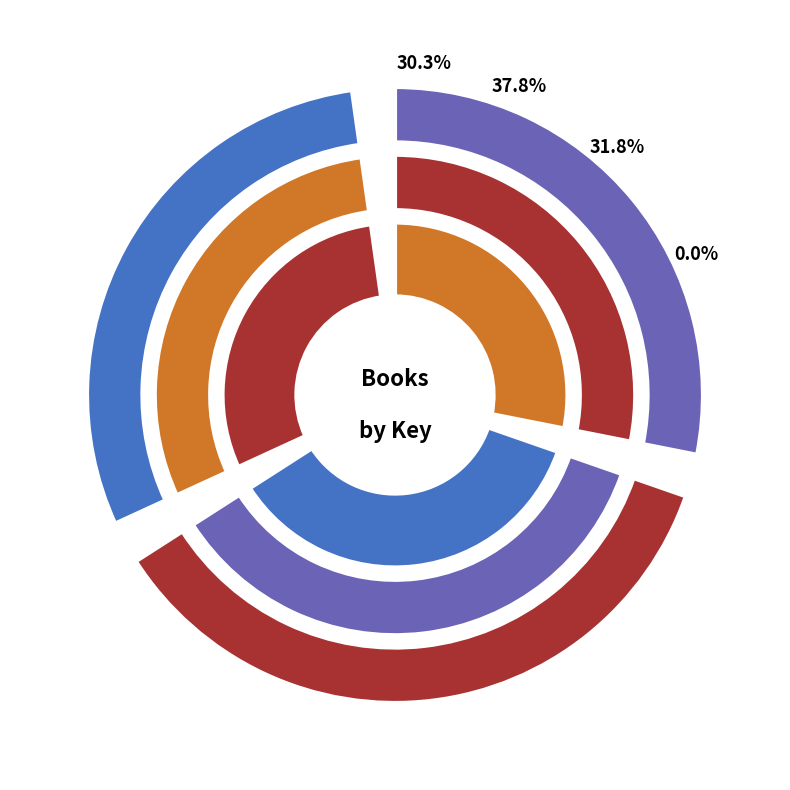

The Lunch Walks Among Us slice represents 32% of the pie. True or false?

True